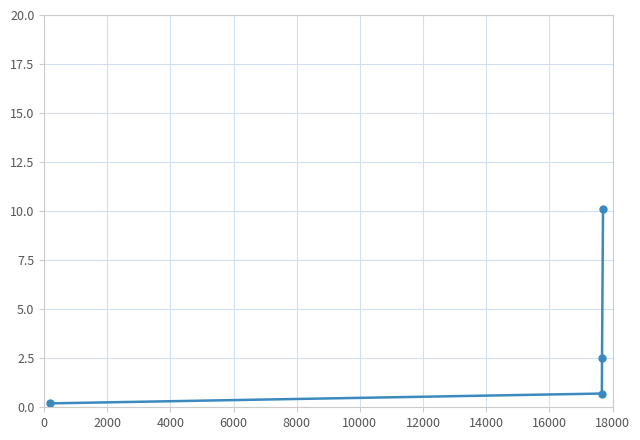

What is the maximum value shown in the chart?

10.1